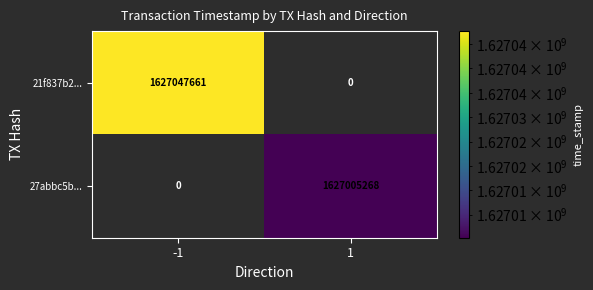

What is the difference between the maximum and minimum values in the 27abbc5b... series?

1627005268